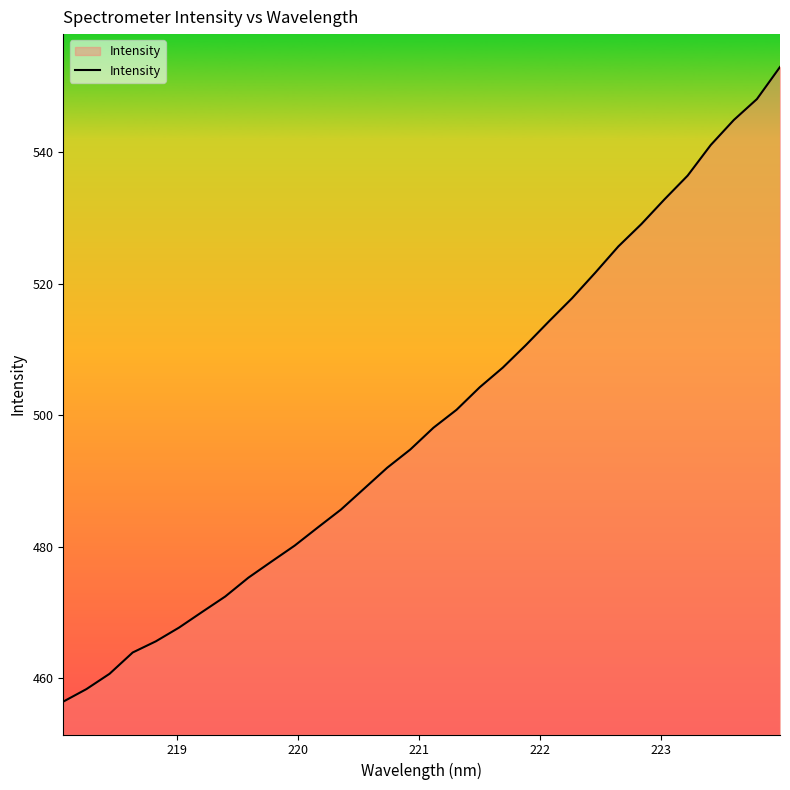

How many categories are shown in the chart?

32